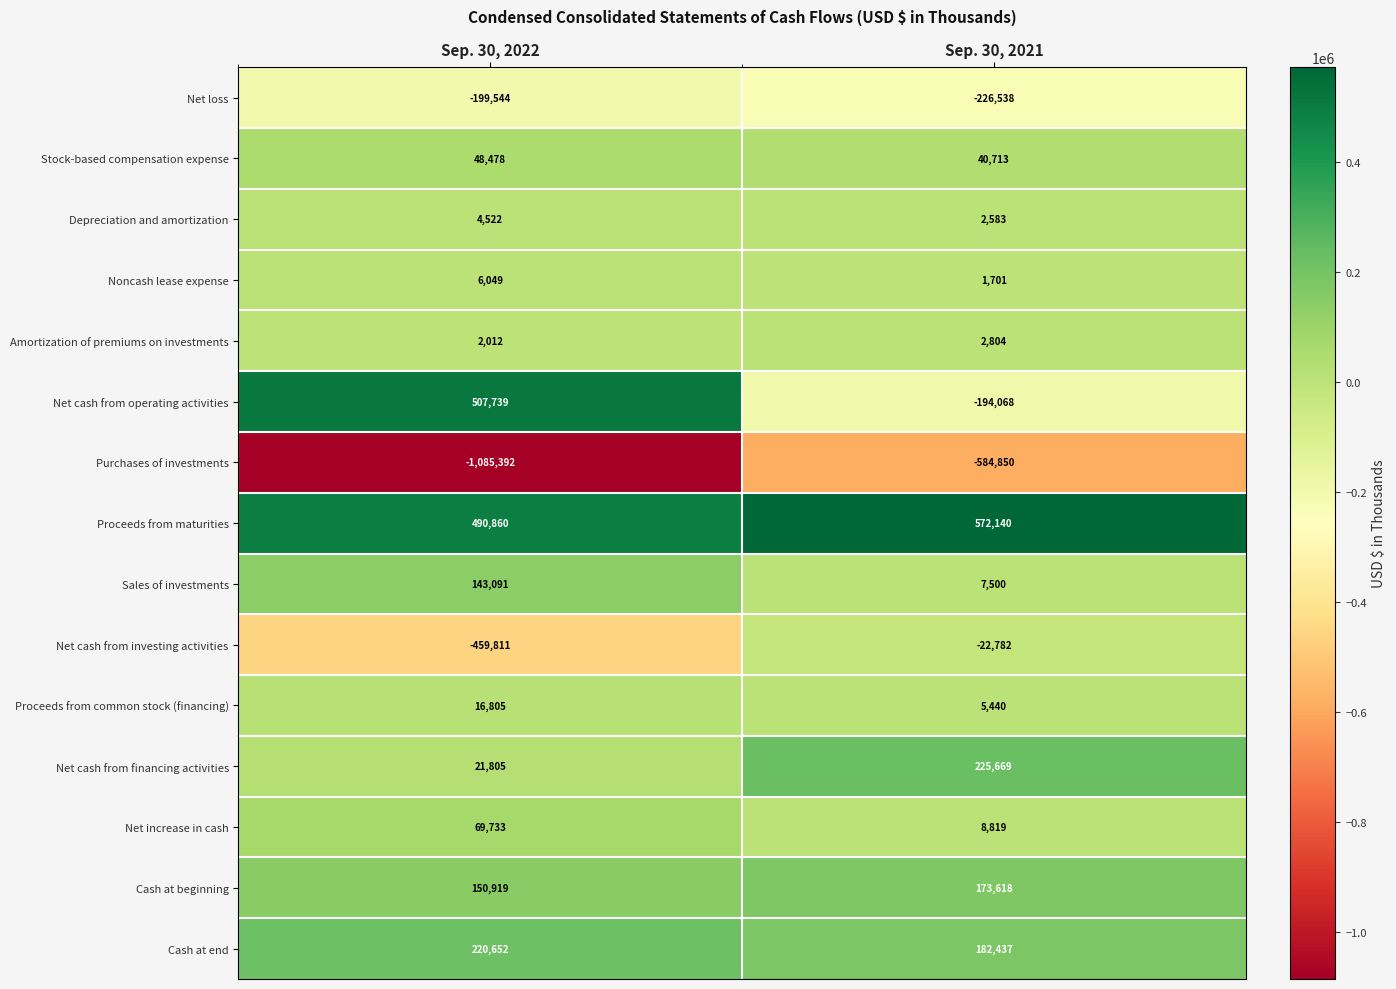

What is the difference between the maximum and minimum values in the Proceeds from common stock (financing) series?

11365